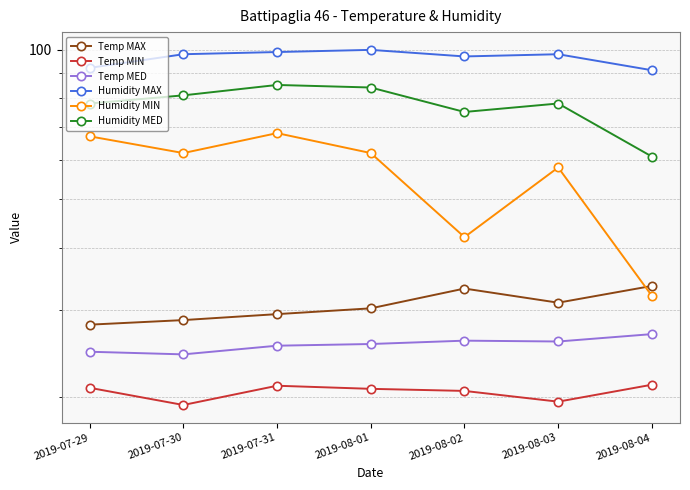

Where does the Humidity MED series first go above 78?

2019-07-30